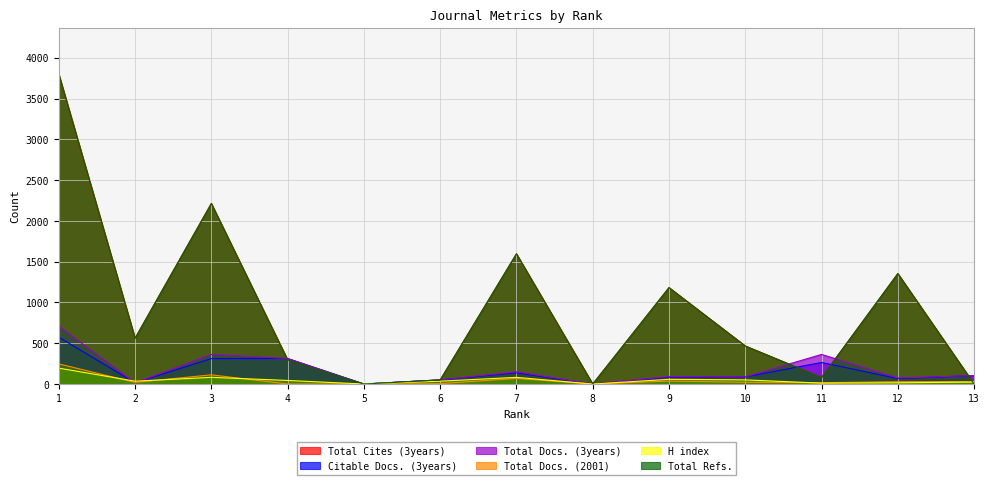

At which label does Total Docs. (3years) first exceed 91?

1